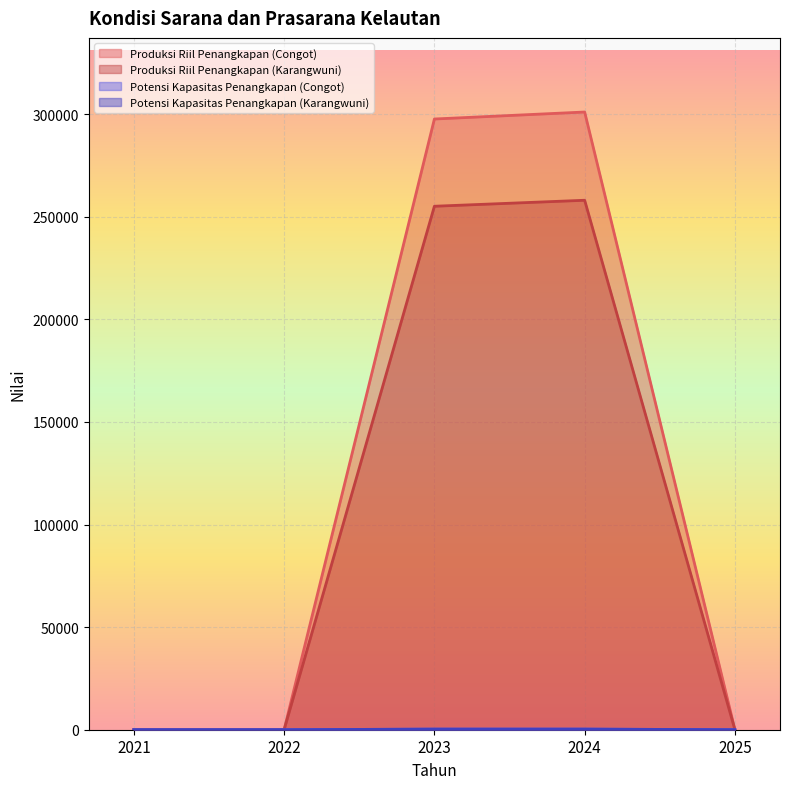

What is the greatest value displayed?

301091